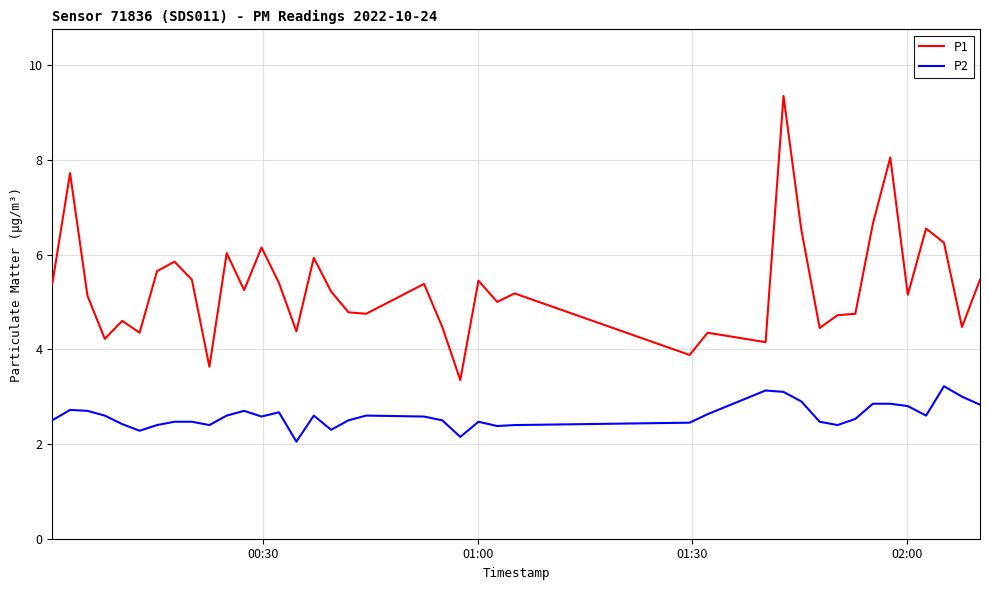

Which series has the largest range (max minus min)?

P1